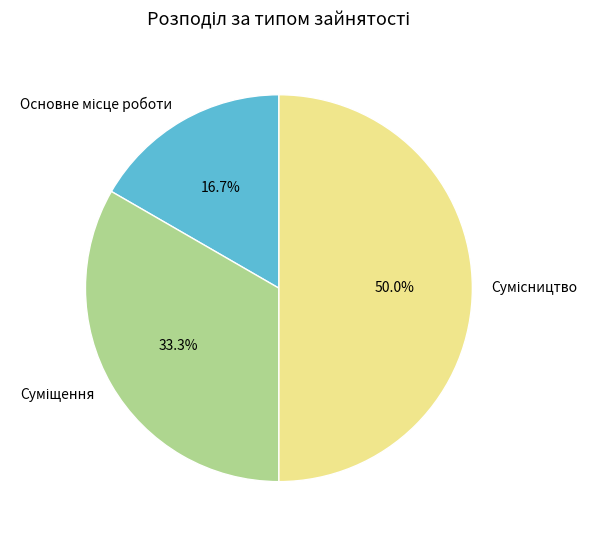

Count the number of slices in the pie.

3